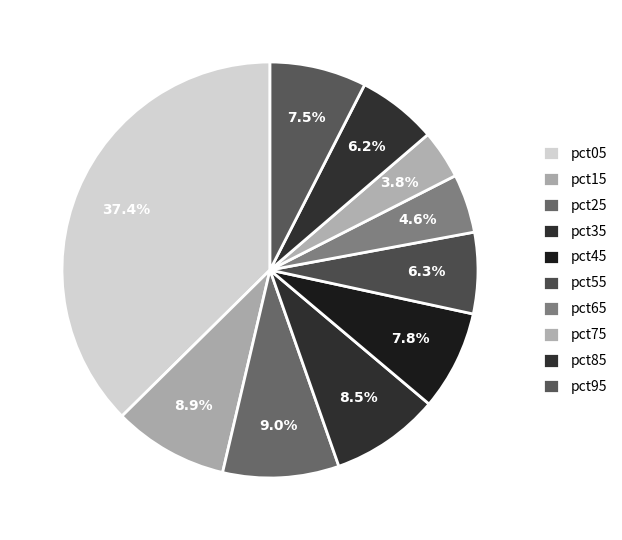

Count the number of slices in the pie.

10